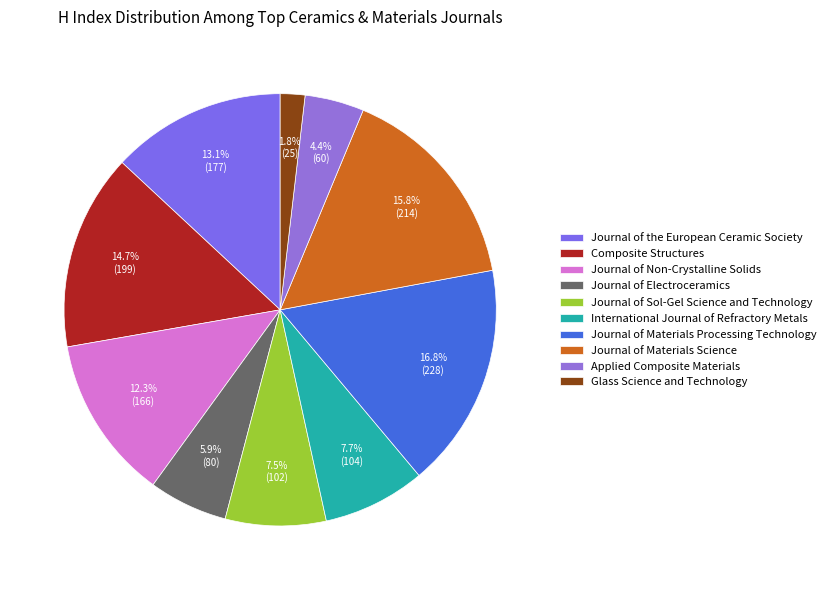

To the nearest percent, what is the difference between the largest and smallest slice percentages?

15%